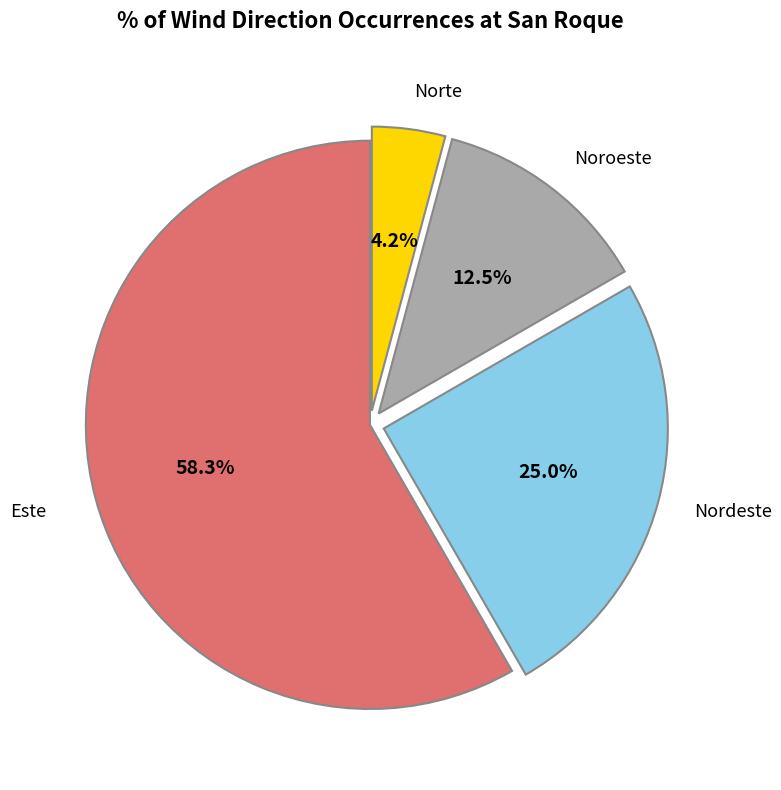

Do Noroeste and Norte together represent more than half of the pie?

No